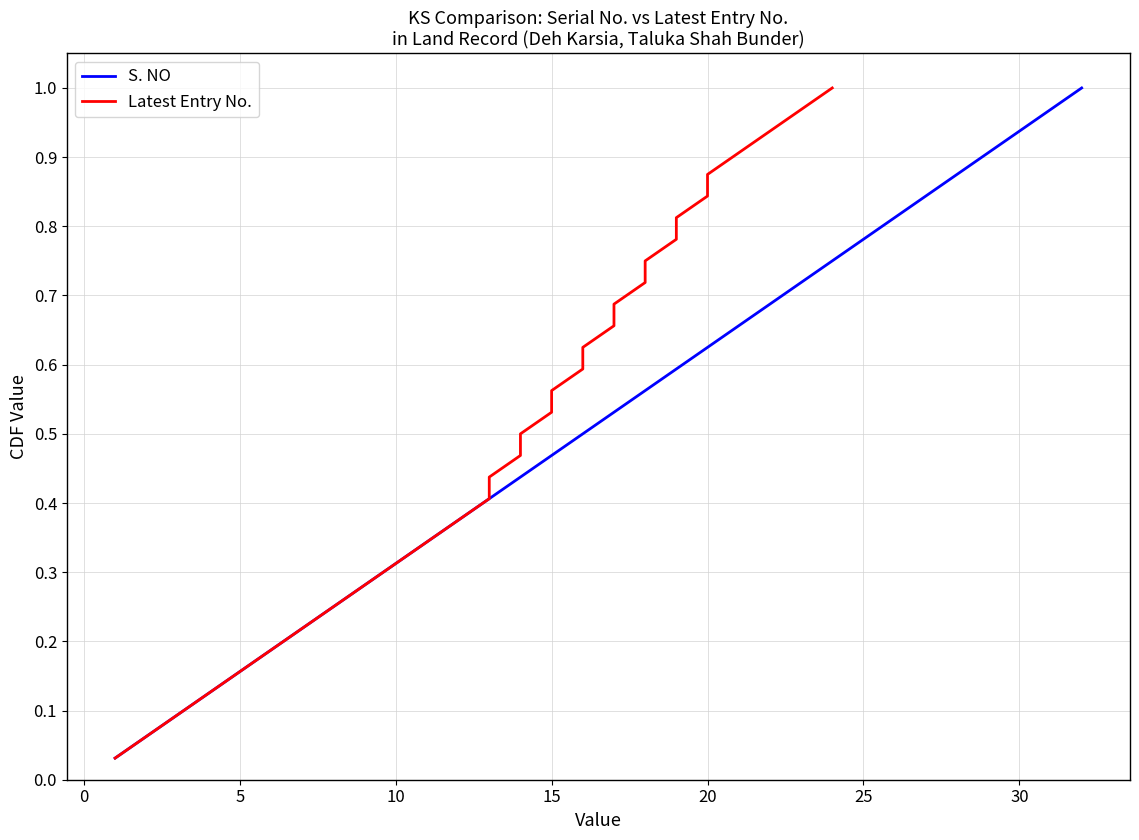

The S. NO series shows 0.1 at 5. True or false?

False